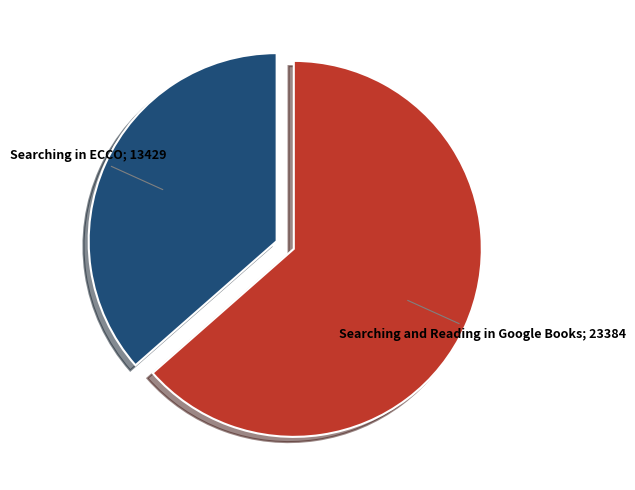

Is there a majority slice in this chart?

Yes